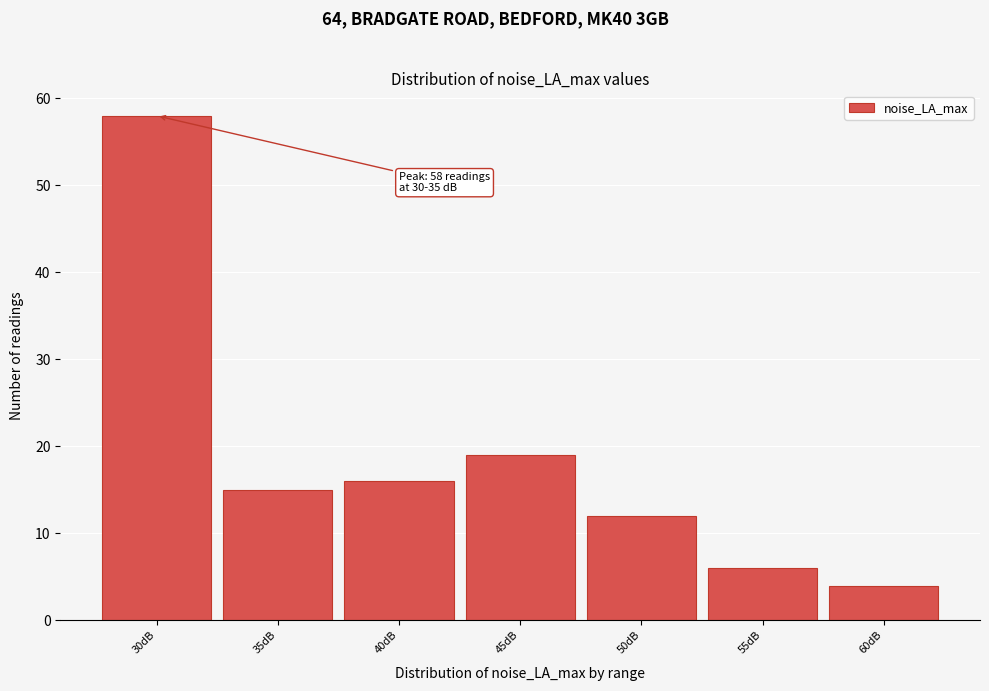

Reading right to left, extract all data points from this chart.

60dB=4	55dB=6	50dB=12	45dB=19	40dB=16	35dB=15	30dB=58